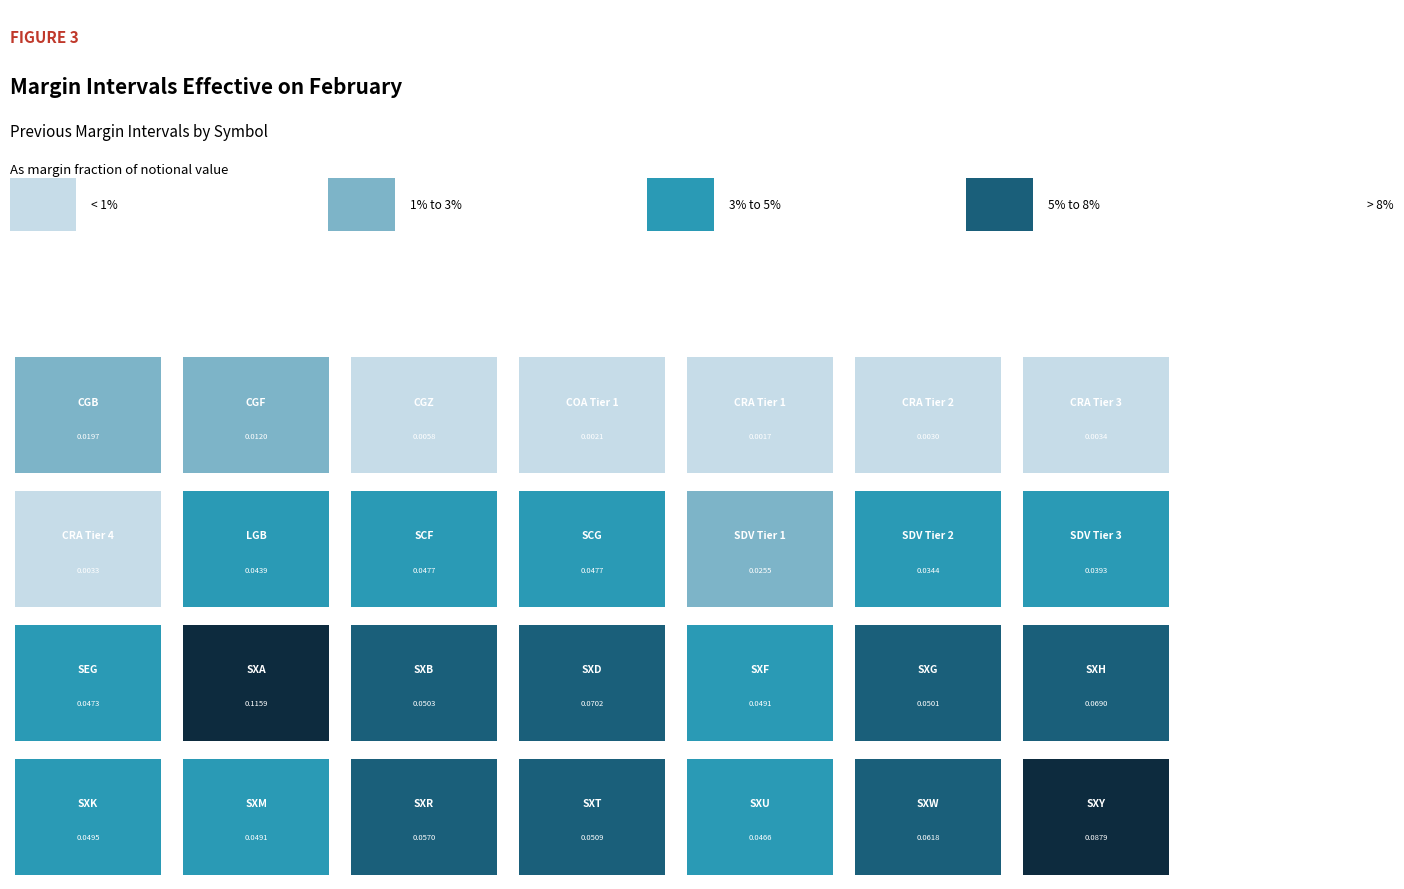

What is the sum of the values at SXF and CGB?

0.1